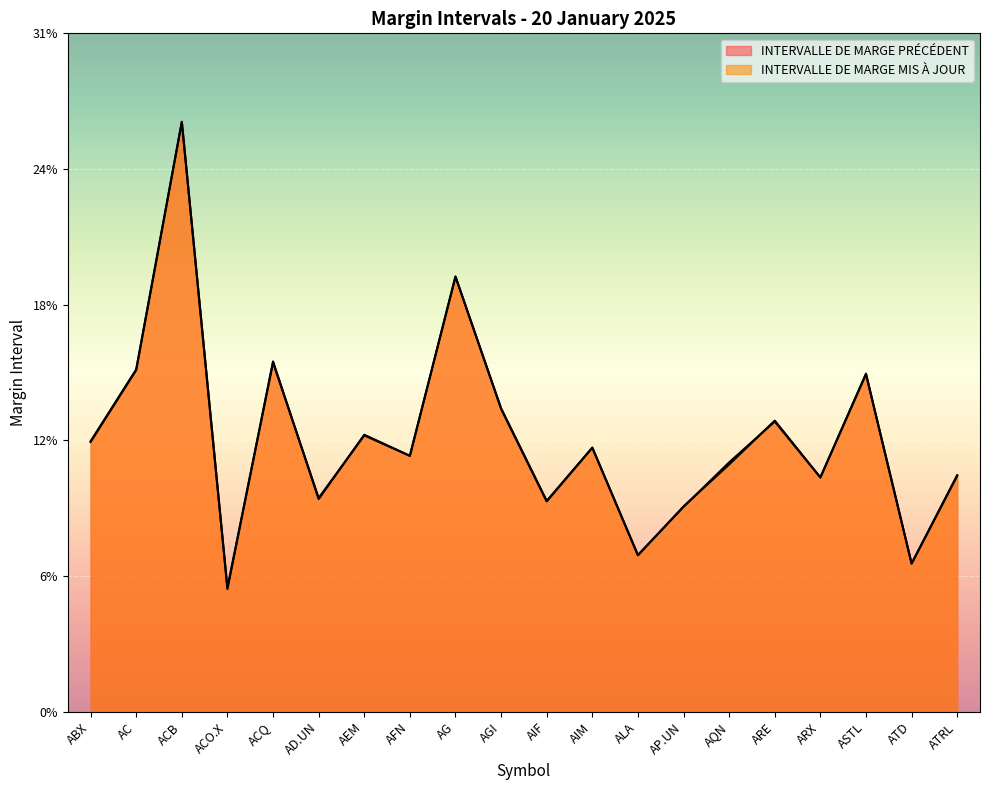

What position from the right is ACB?

18